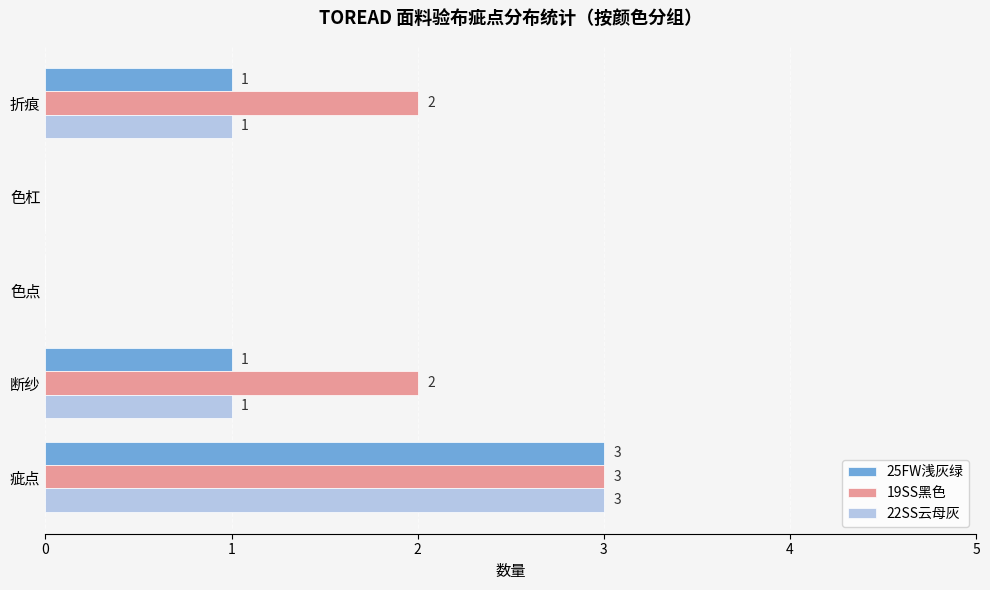

Is it true that 25FW浅灰绿 equals 1 at 断纱?

True